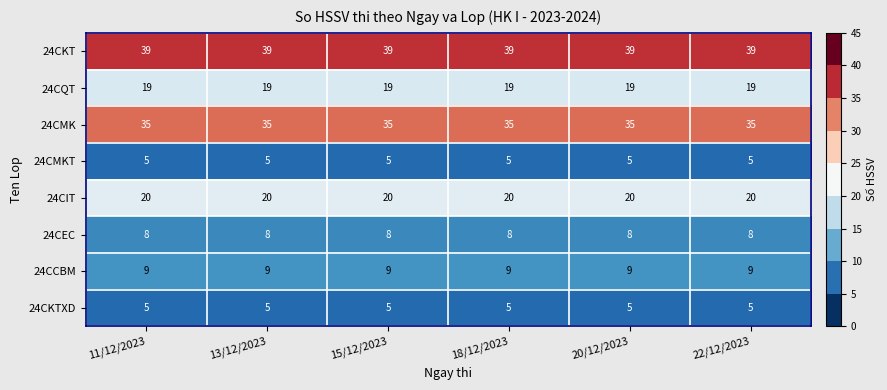

What is the approximate value of 24CIT at 18/12/2023?

20